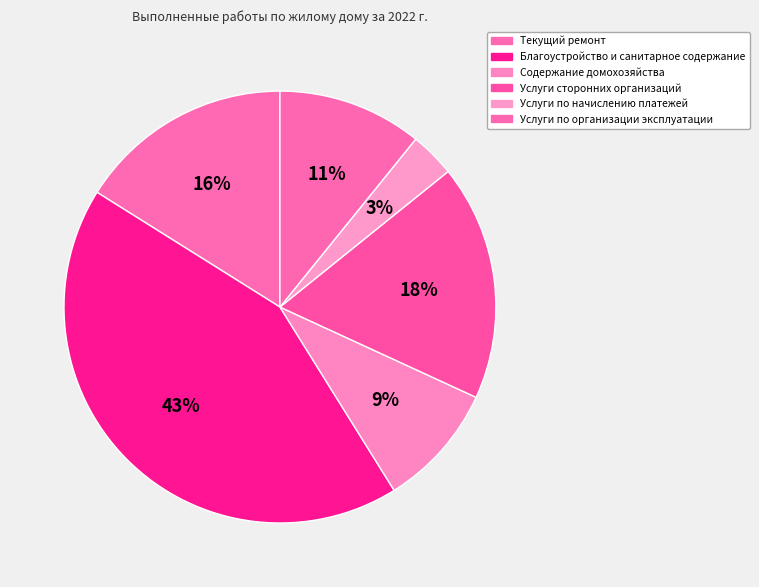

Which slice is the smallest?

Услуги по начислению платежей